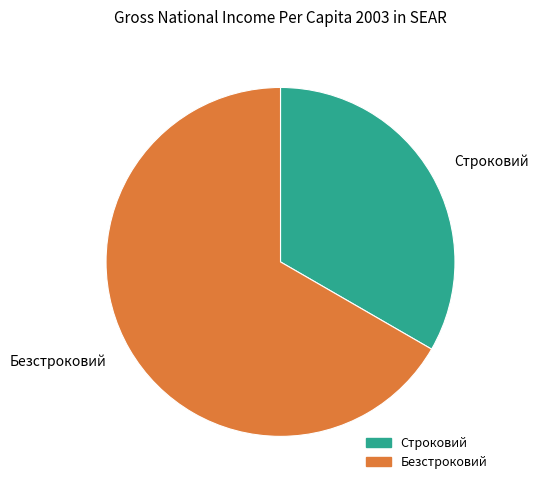

Rank the categories by value from lowest to highest.

Строковий, Безстроковий